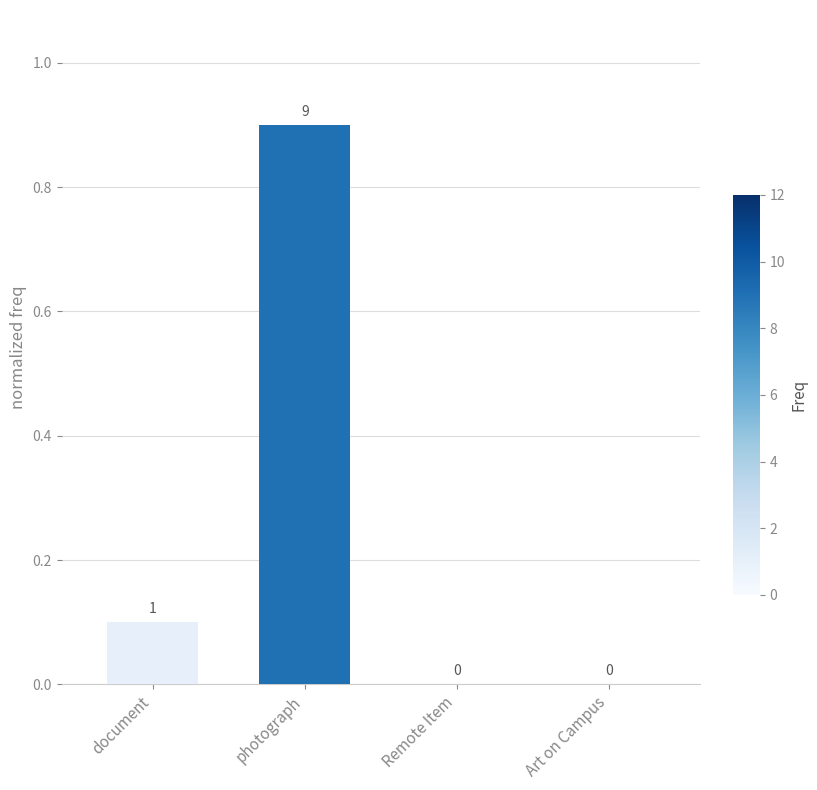

The chart shows a value of 0.2 at document. True or false?

False